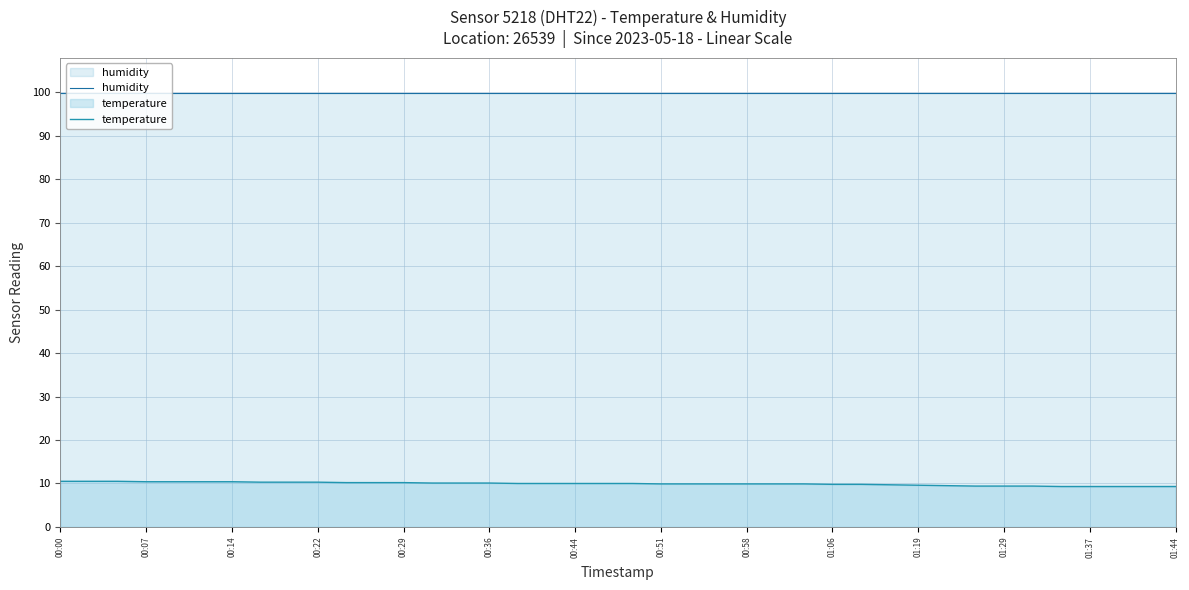

What is the total value across all series at 00:36?

110.0